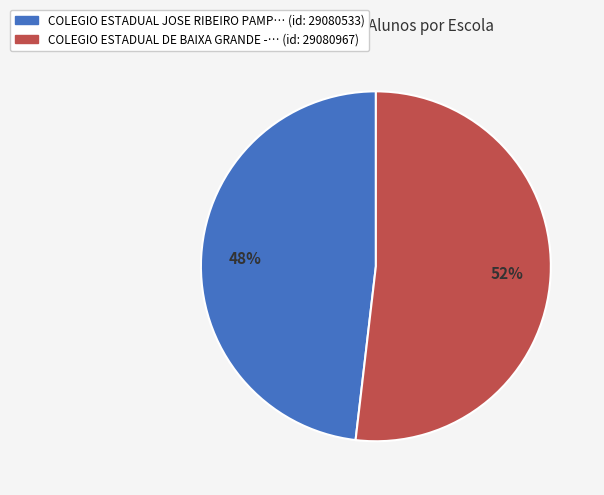

To the nearest percent, what is the average slice percentage?

50%